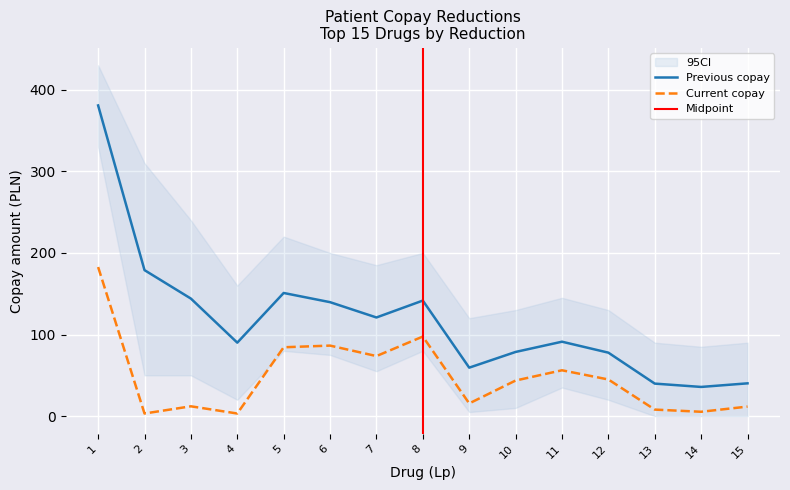

What is the average value of the Current copay series?

48.6